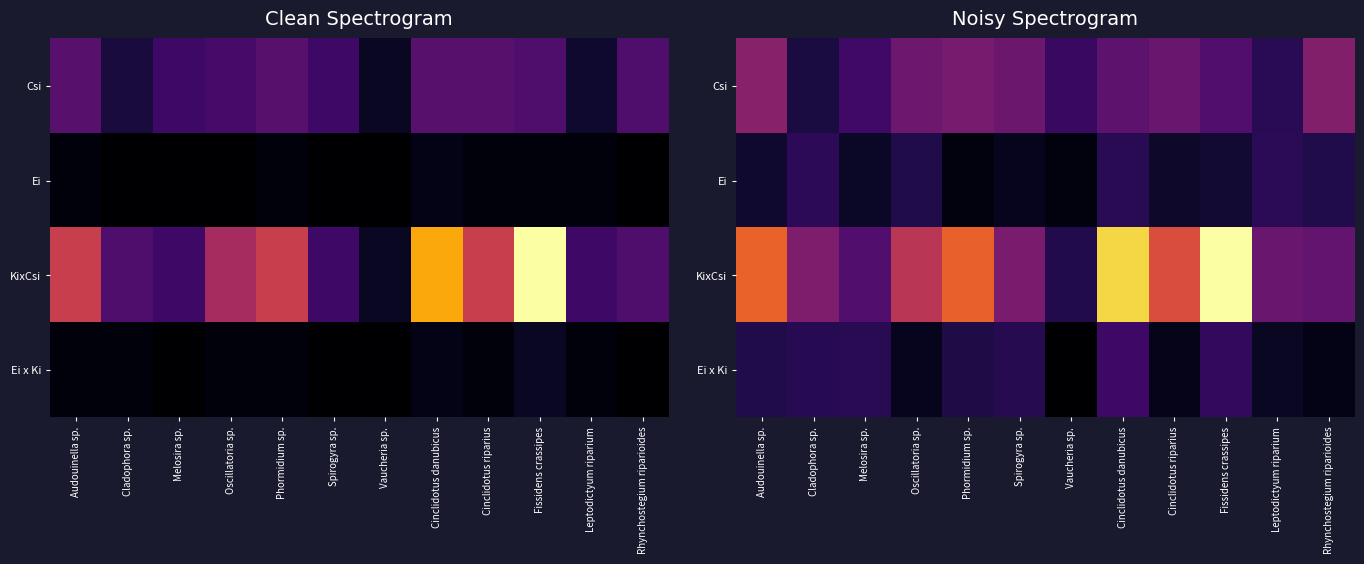

Which has a higher value, Rhynchostegium riparioides or Cinclidotus riparius?

Rhynchostegium riparioides